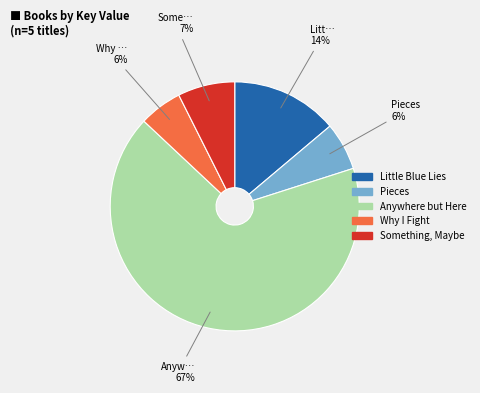

Which category accounts for the majority?

Anywhere but Here